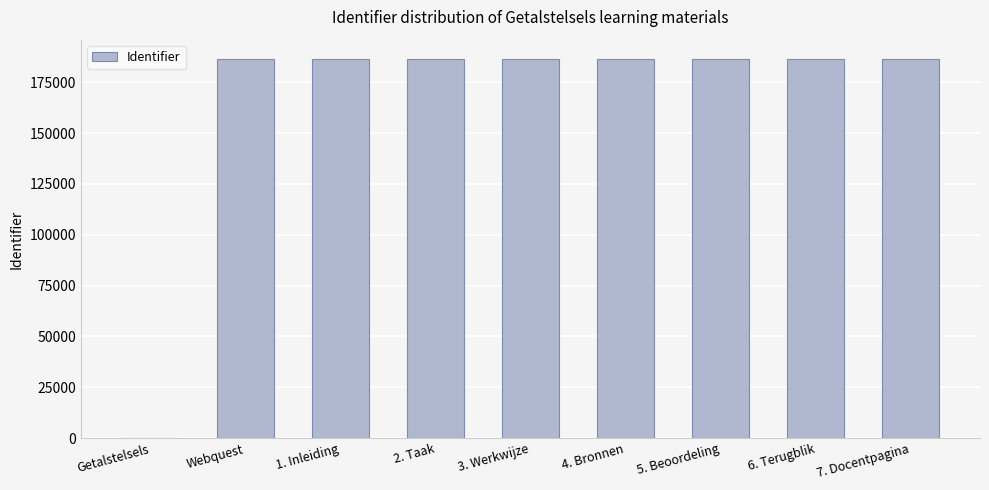

What is the maximum value shown in the chart?

186596